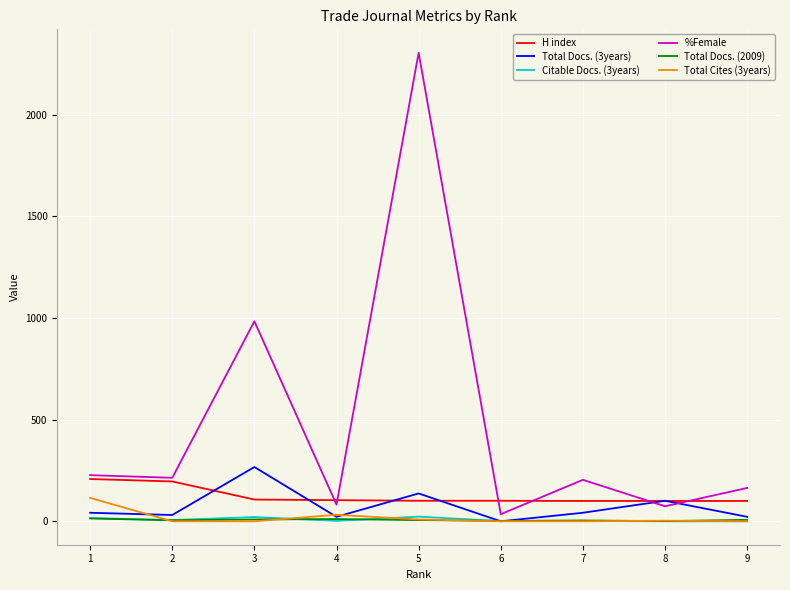

How many lines are shown in the chart?

6